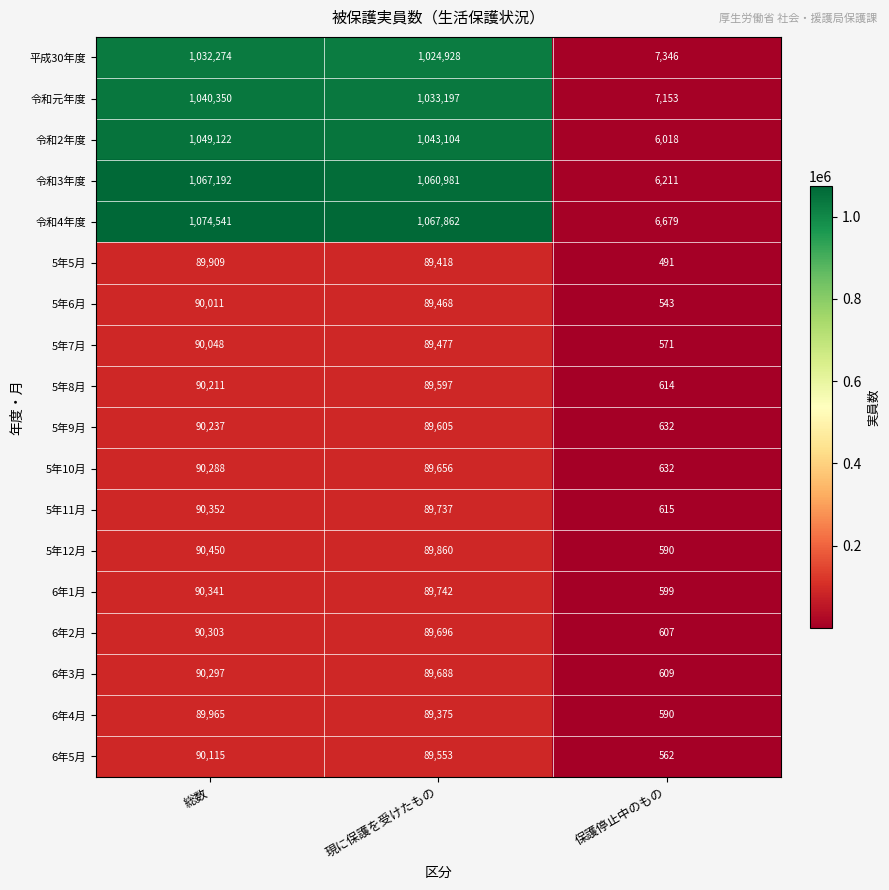

Which series changed the most between 総数 and 保護停止中のもの?

令和4年度